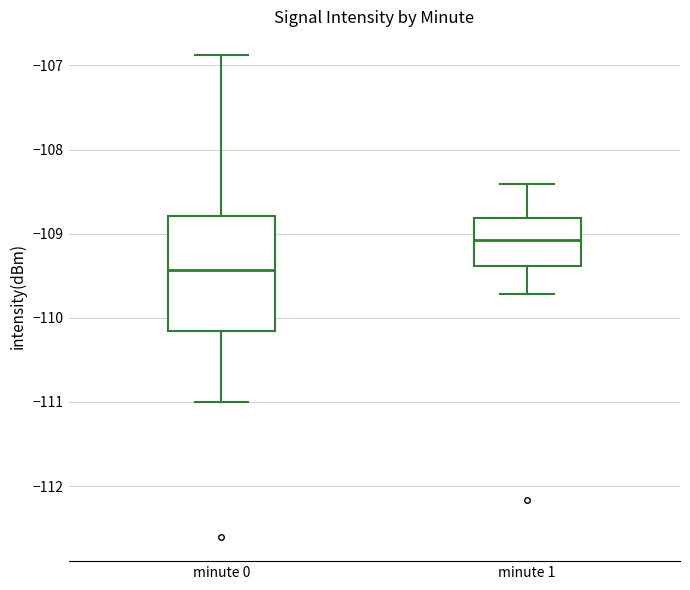

Comparing the boxes themselves (not the whiskers), which one is the tallest?

minute 0